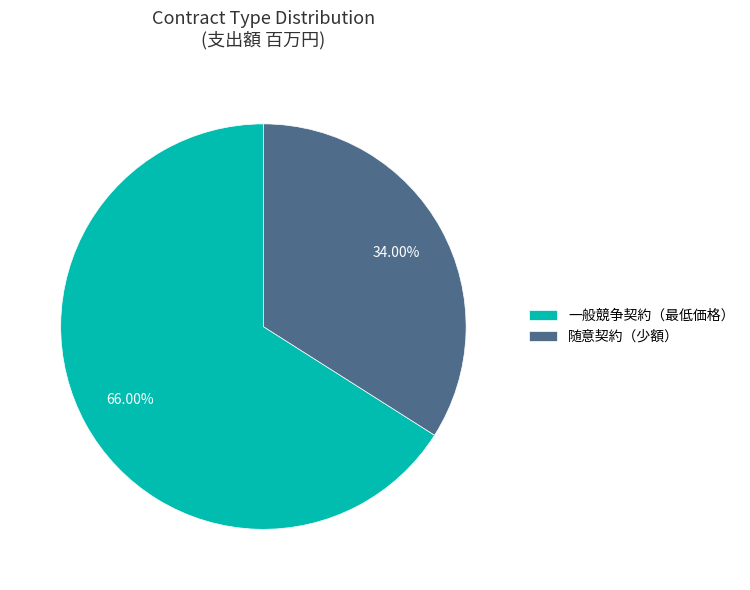

Which has a higher value, 随意契約（少額） or 一般競争契約（最低価格）?

一般競争契約（最低価格）